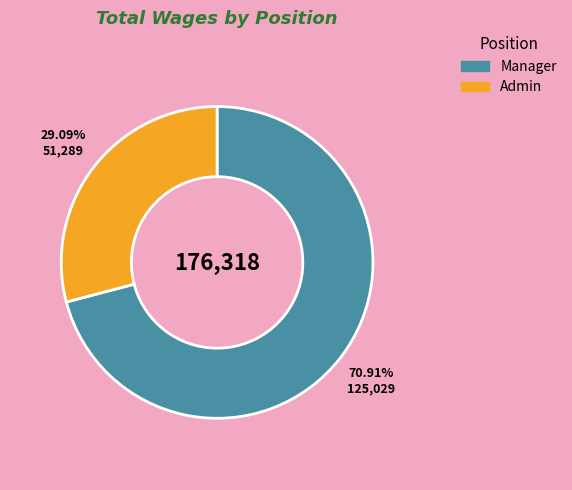

To the nearest percent, what is the combined percentage of Admin and Manager?

100%